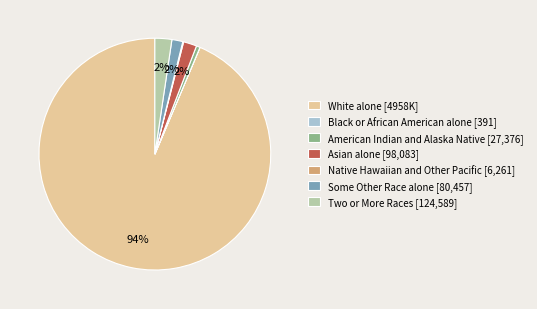

Is there any slice that represents more than half of the pie?

Yes